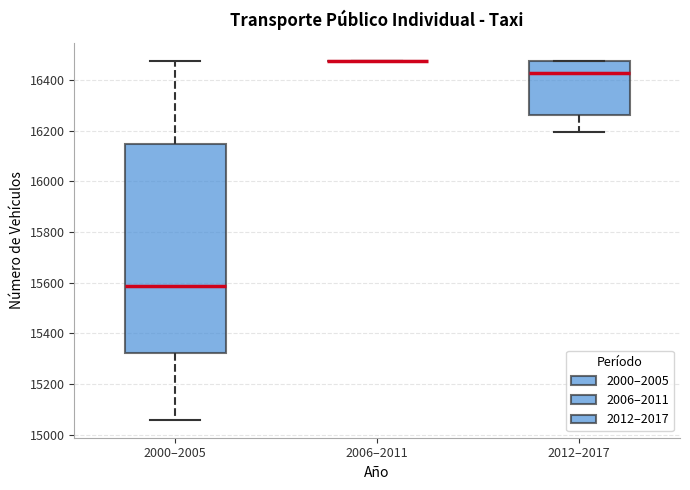

Reading left to right, read every box against the y-axis: the position of its median line, the range the box covers, and the ends of its whiskers. The values are not printed on the chart, so give them approximately, as read against the axis.

2000–2005: median 15580, box 15320 to 16140, whiskers 15060 to 16480
2006–2011: box collapsed to a line at 16480, whiskers 16480 to 16480
2012–2017: median 16440, box 16260 to 16480, whiskers 16200 to 16480